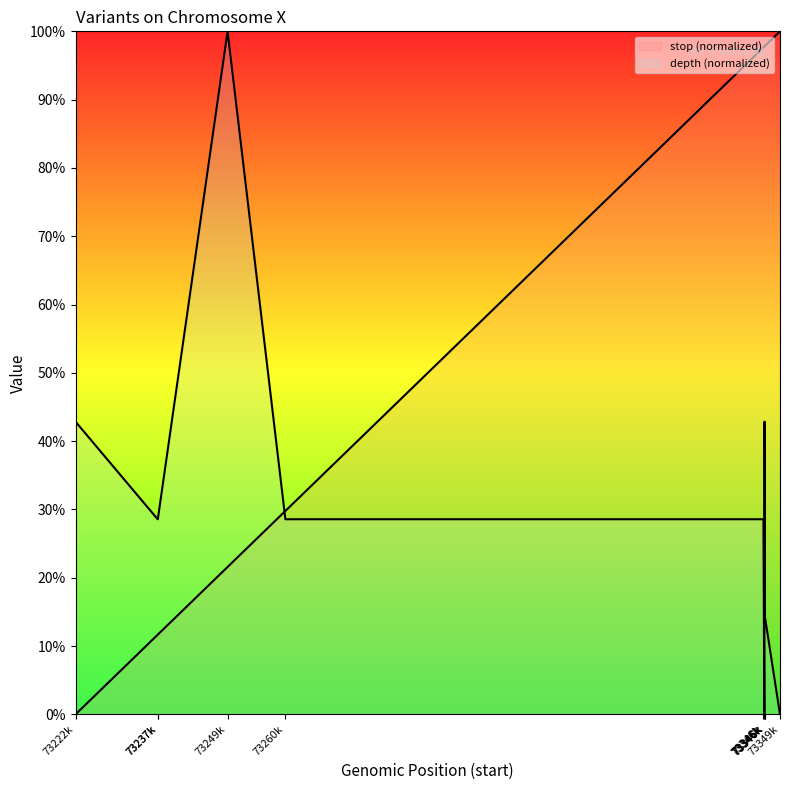

What is the label of the 6th point from the left?

73346k